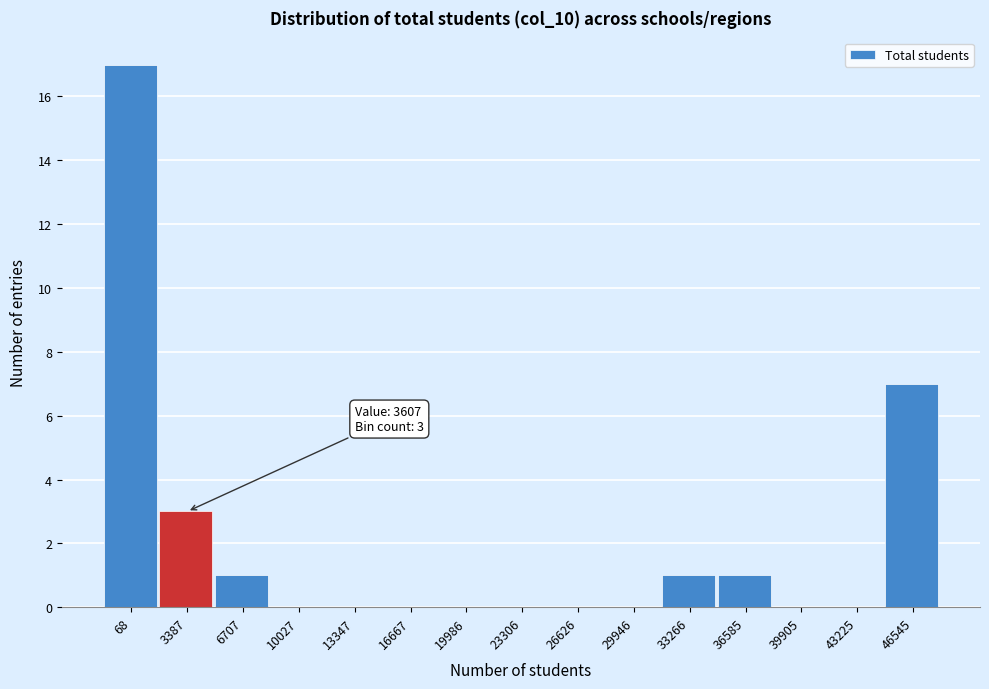

Reading left to right, extract all data points from this chart.

68=17	3387=3	6707=1	10027=0	13347=0	16667=0	19986=0	23306=0	26626=0	29946=0	33266=1	36585=1	39905=0	43225=0	46545=7